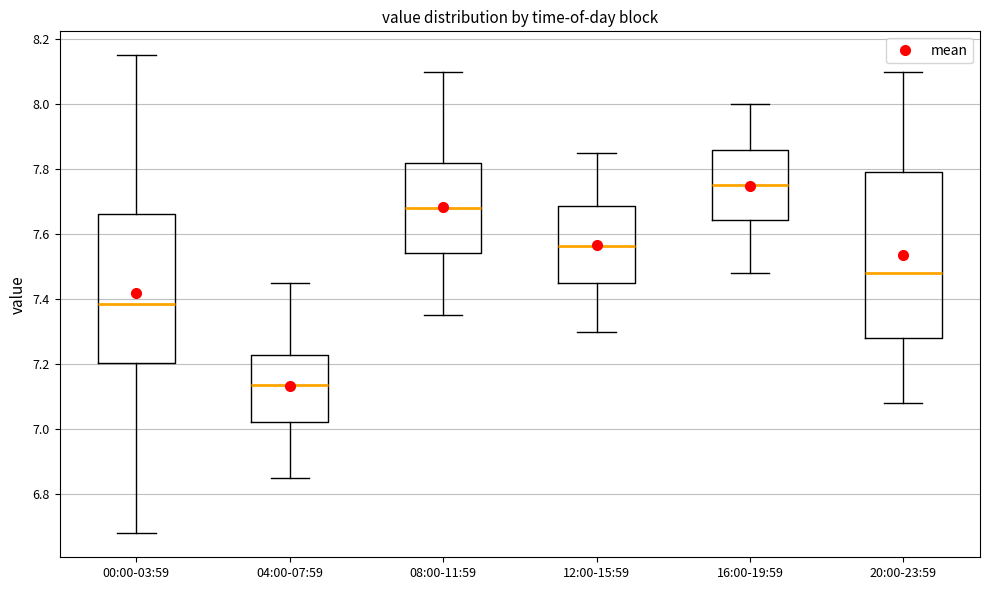

Where does the median line of the box for 20:00-23:59 sit on the y-axis? The values are not printed on the chart, so give them approximately, as read against the axis.

7.48